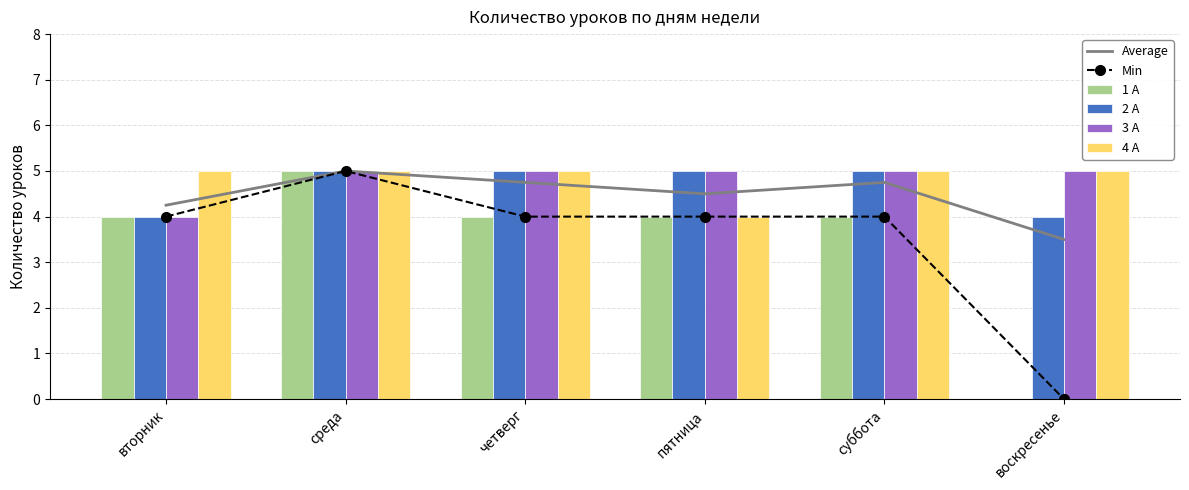

What are all the series names shown in the legend?

Average, Min, 1 А, 2 А, 3 А, 4 А